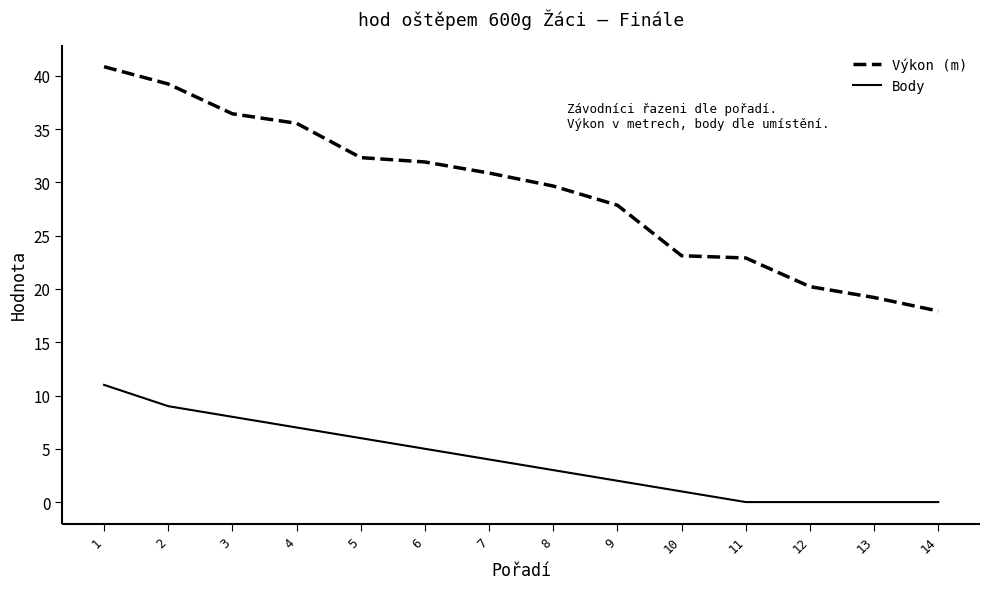

Which series has the widest spread of values?

Výkon (m)